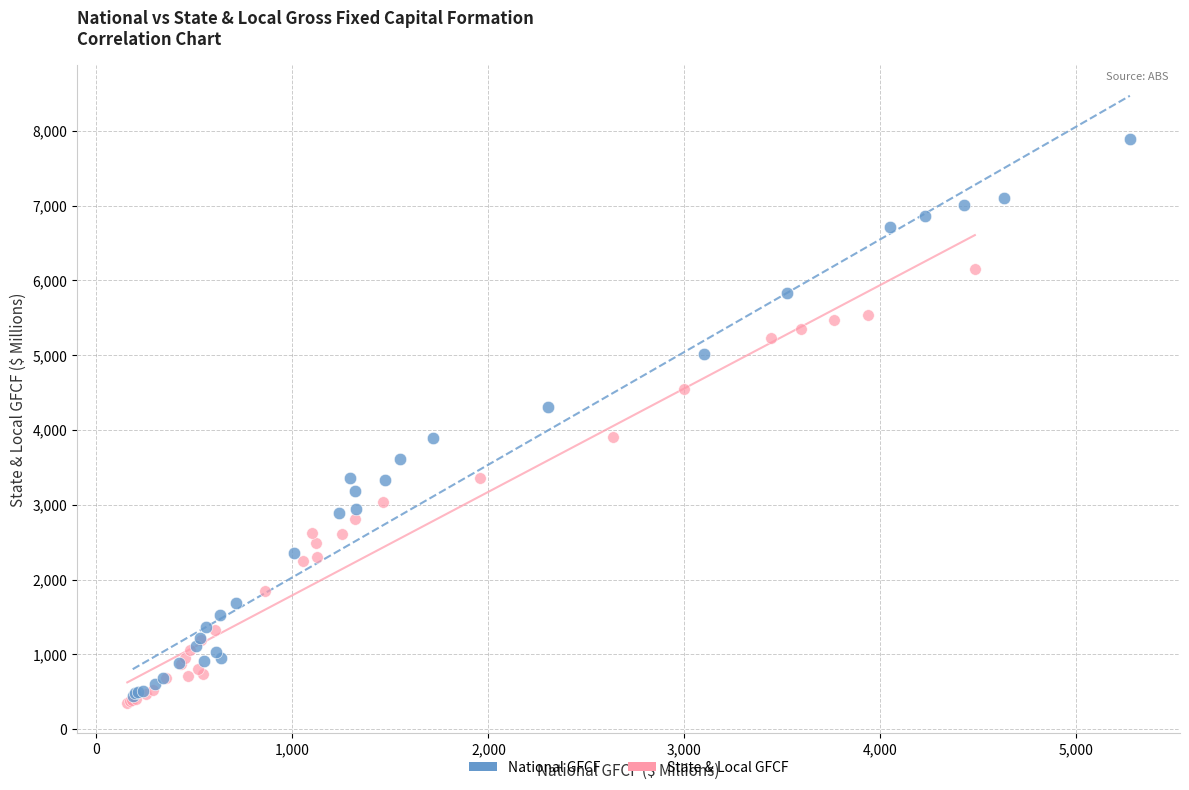

Which series reaches the minimum Y coordinate?

State & Local GFCF